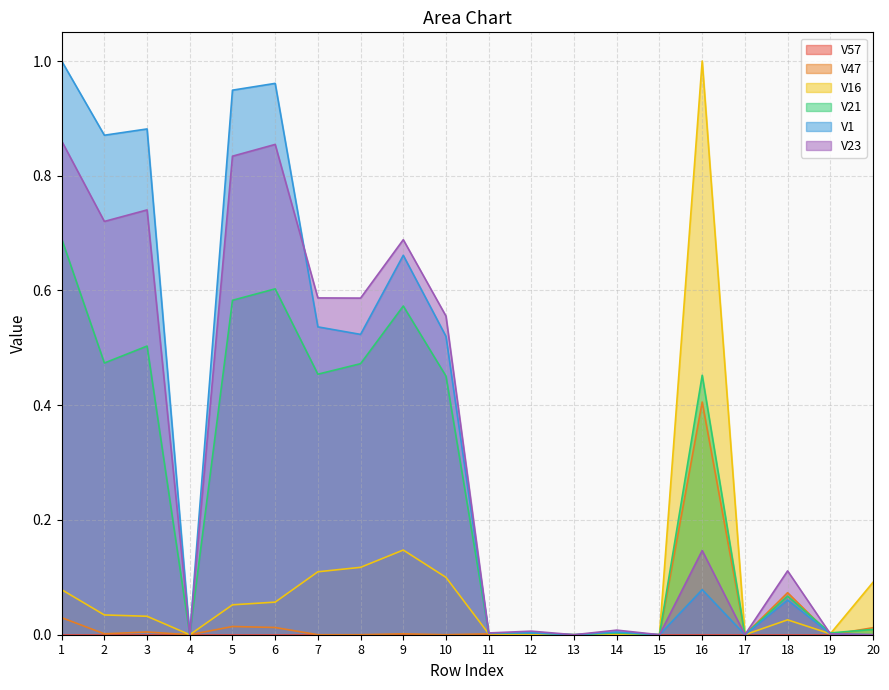

List the labels in order of V23 value, smallest first.

4, 13, 15, 17, 20, 19, 11, 12, 14, 18, 16, 10, 8, 7, 9, 2, 3, 5, 6, 1